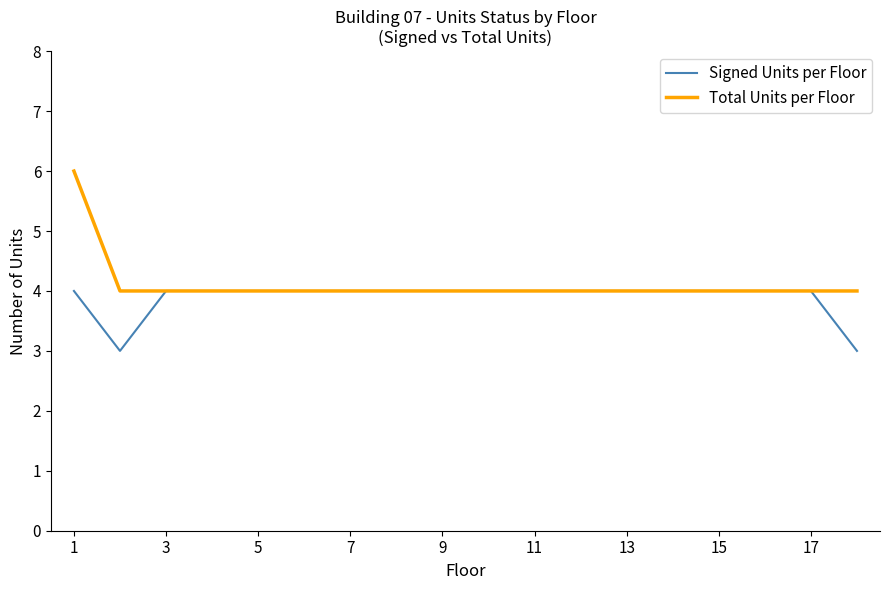

What is the maximum value shown in the chart?

6